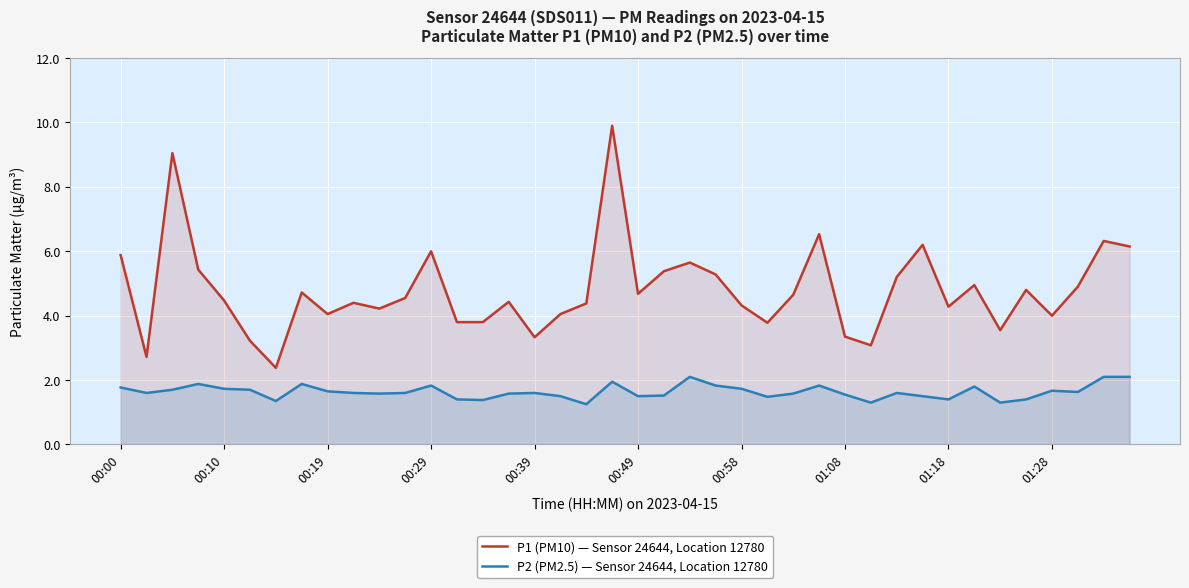

True or false: P2 (PM2.5) — Sensor 24644, Location 12780 has more than 2 points higher than both neighbors.

True